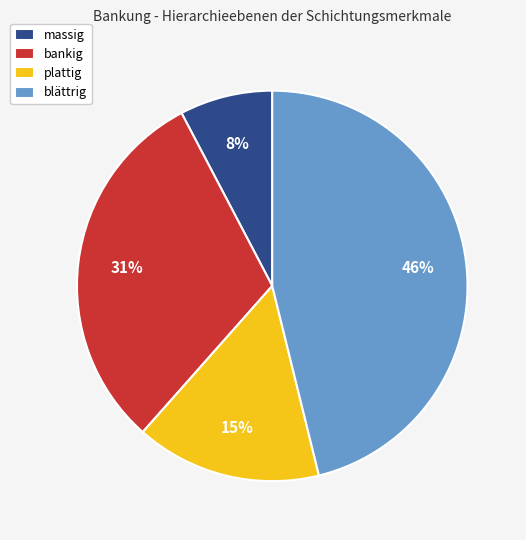

Rank the categories by value from lowest to highest.

massig, plattig, bankig, blättrig